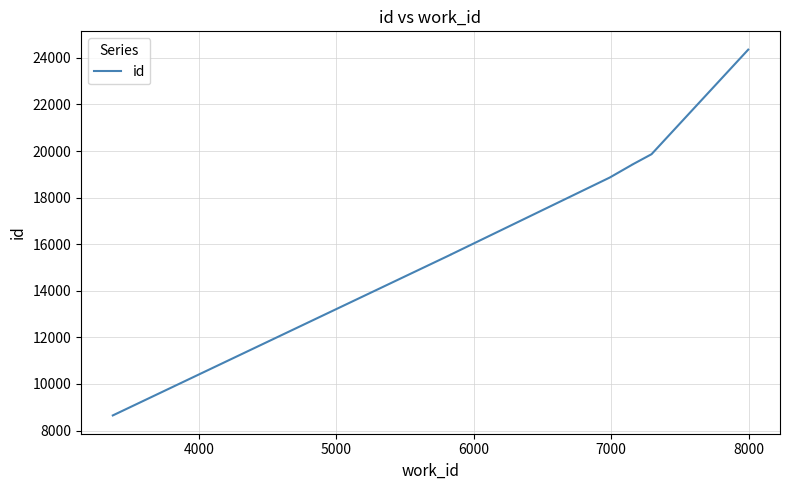

What is the difference between the maximum and minimum values?

15705